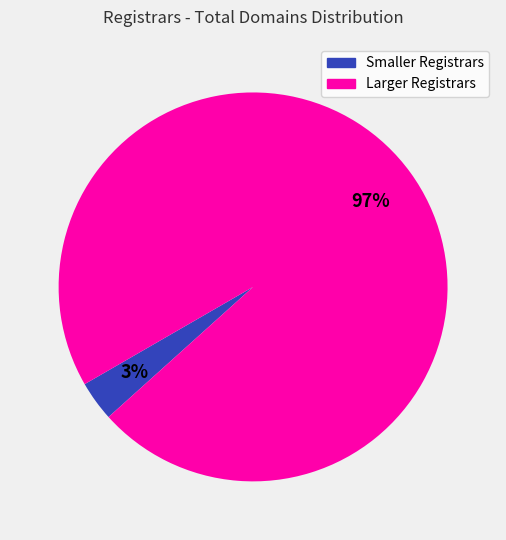

To the nearest percent, what is the average slice percentage?

50%